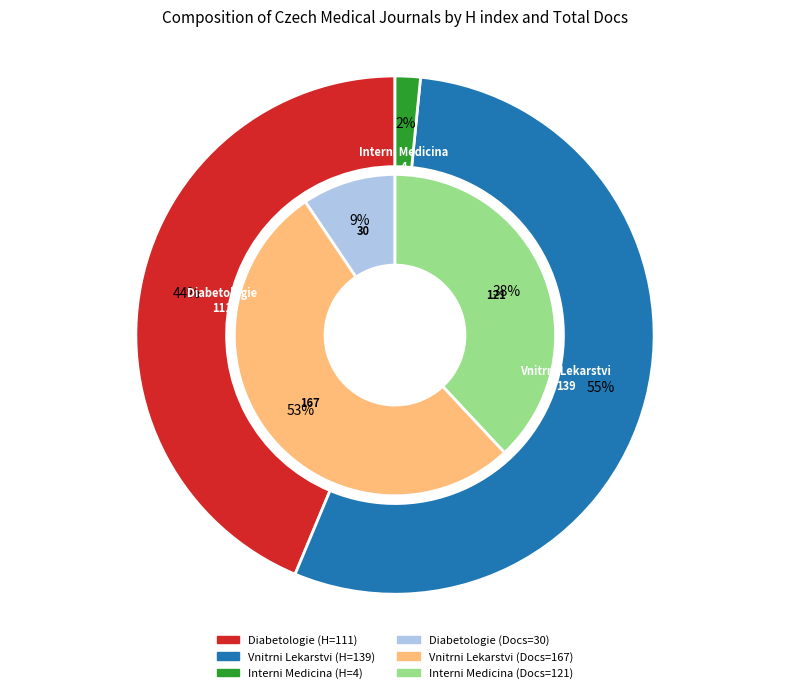

How many slices are in this pie chart?

3